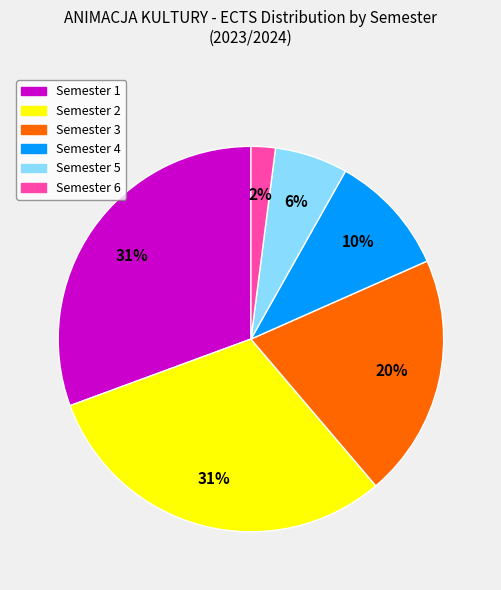

What percentage is the Semester 3 slice, to the nearest percent?

20%